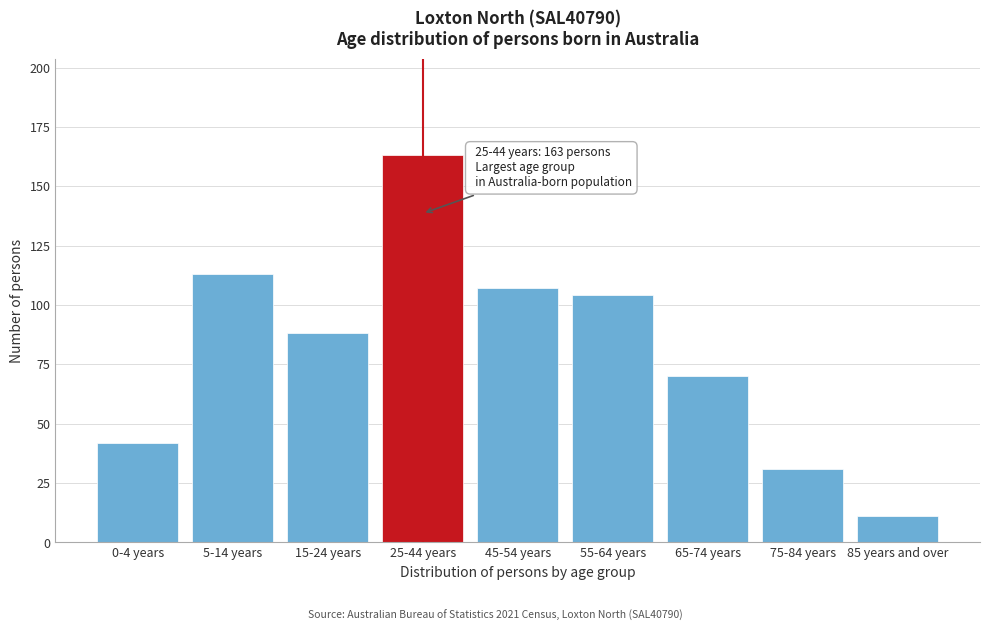

Reading left to right, what are all the values shown in this chart?

0-4 years=42	5-14 years=113	15-24 years=88	25-44 years=163	45-54 years=107	55-64 years=104	65-74 years=70	75-84 years=31	85 years and over=11